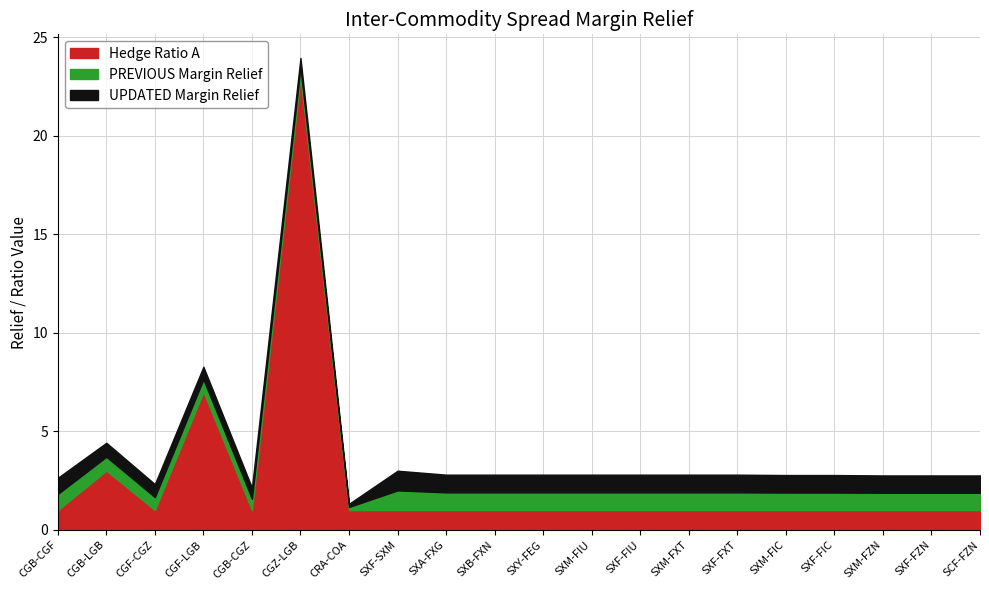

True or false: UPDATED Margin Relief and PREVIOUS Margin Relief intersect in this chart.

False